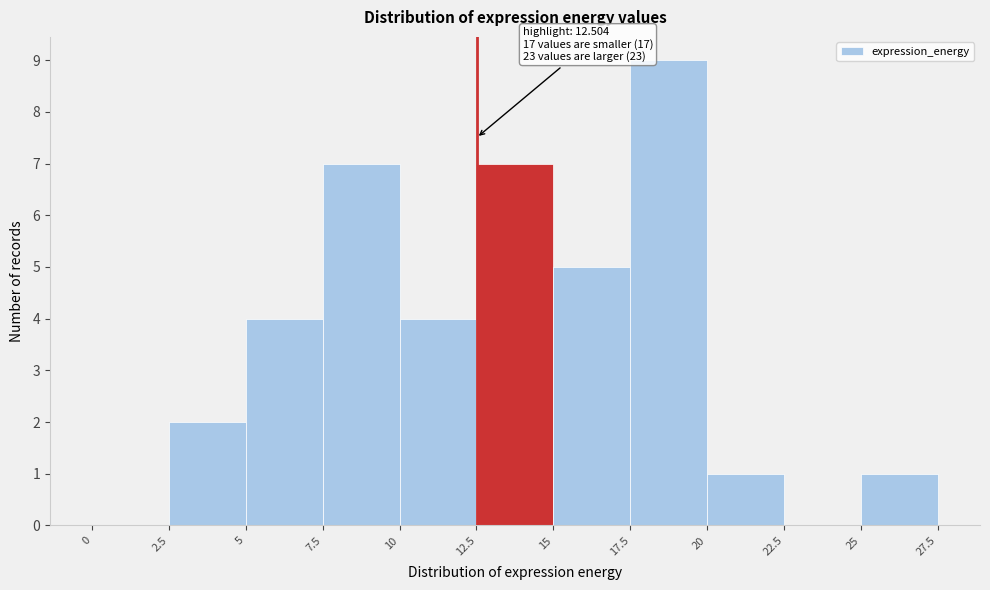

Which range on the x-axis has the tallest bar?

17.5 to 20